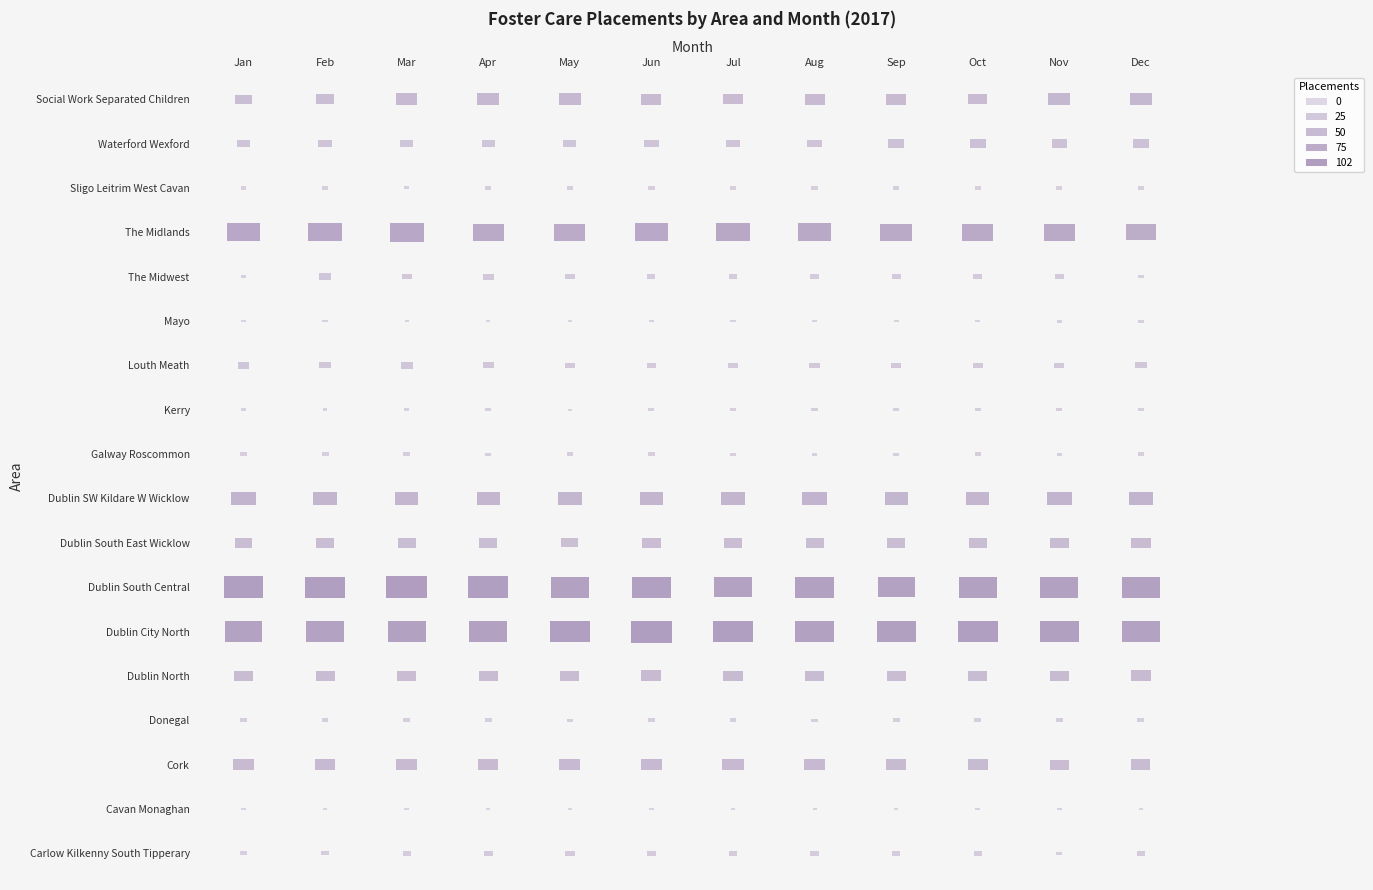

Count the number of data series in this chart.

18